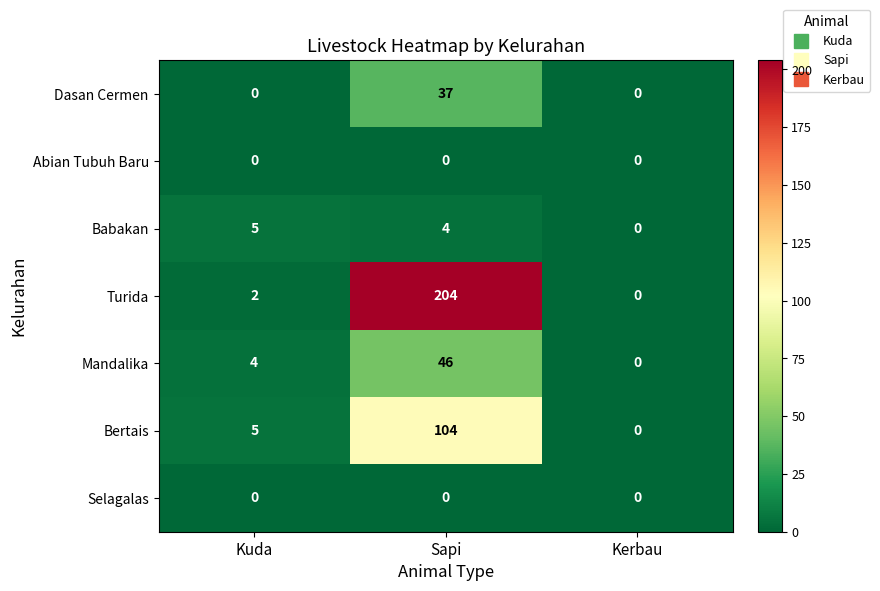

Reading left to right, list all the values displayed in this chart.

Dasan Cermen: 0	37	0
Abian Tubuh Baru: 0	0	0
Babakan: 5	4	0
Turida: 2	204	0
Mandalika: 4	46	0
Bertais: 5	104	0
Selagalas: 0	0	0